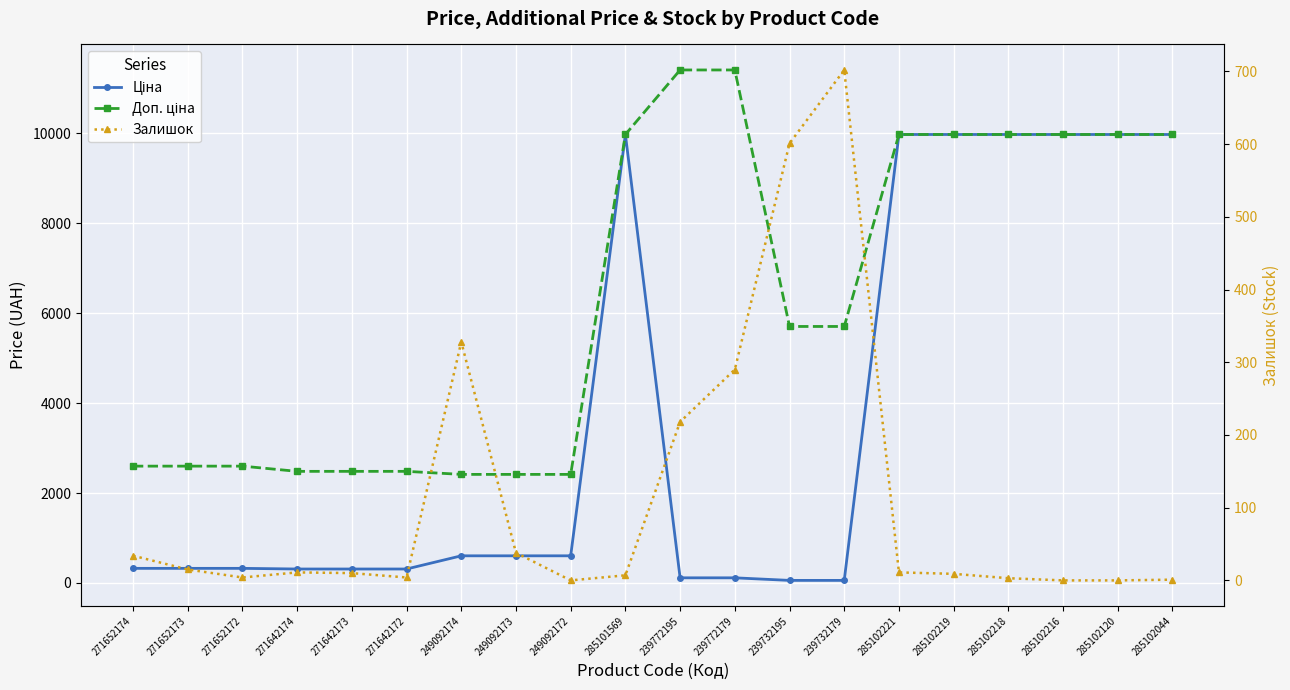

Is the value of Залишок at 249092172 greater than the value of Доп. ціна at 239732179?

No